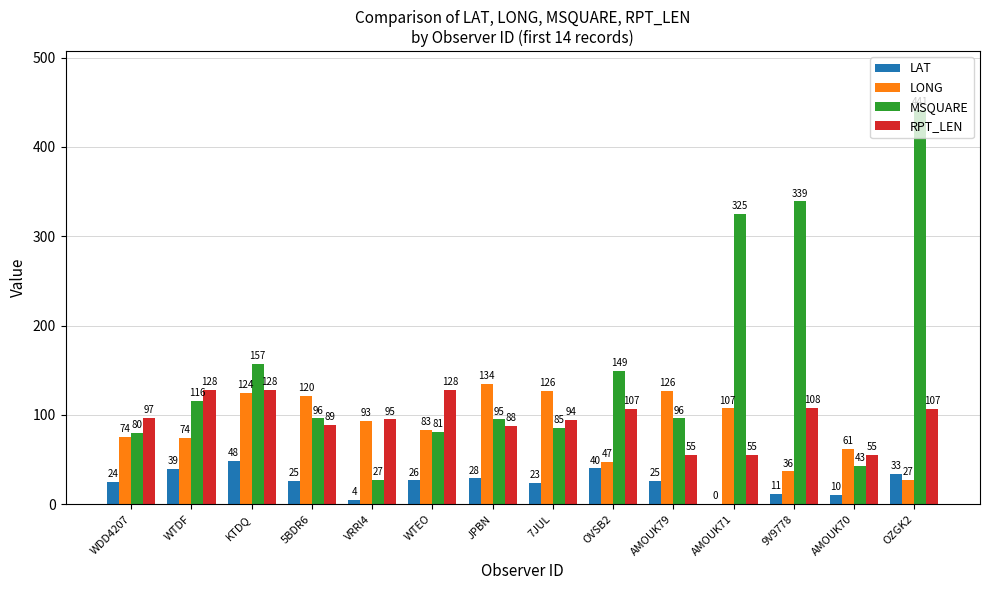

Between JPBN and OVSB2, which series saw the biggest shift?

LONG